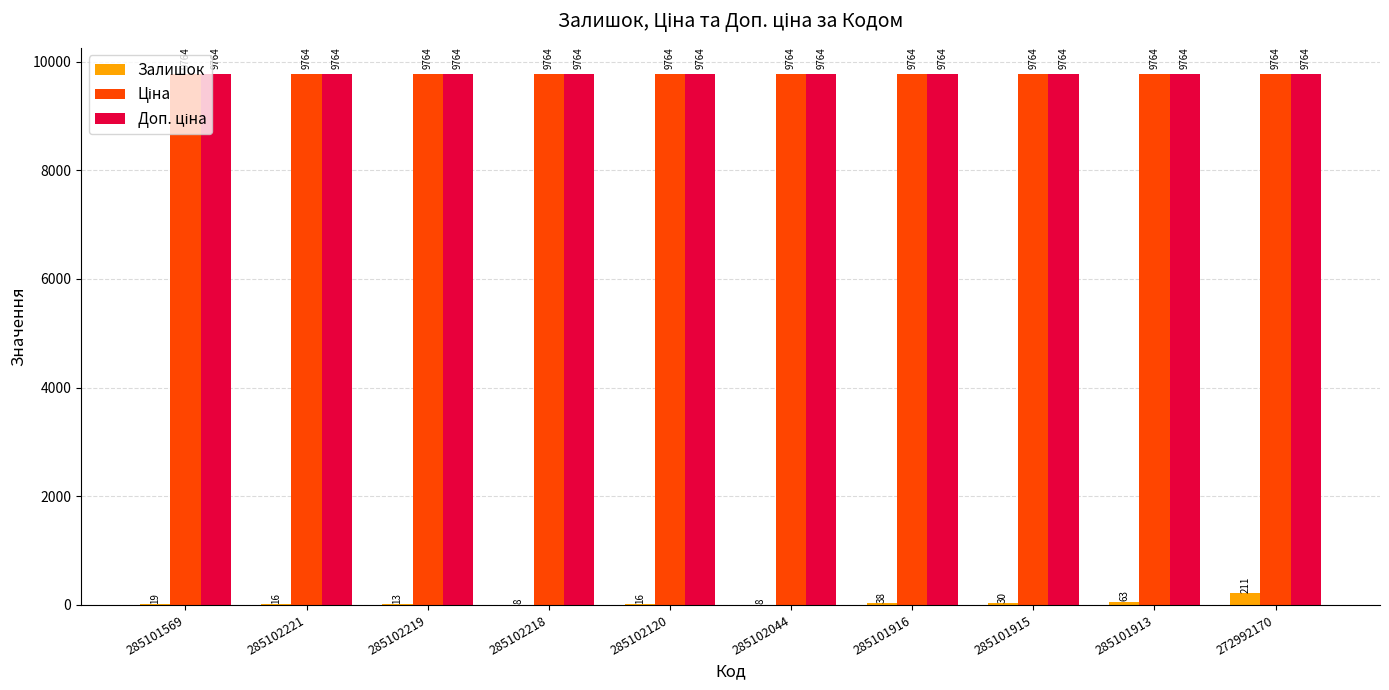

At which category is the sum across all series the highest?

272992170